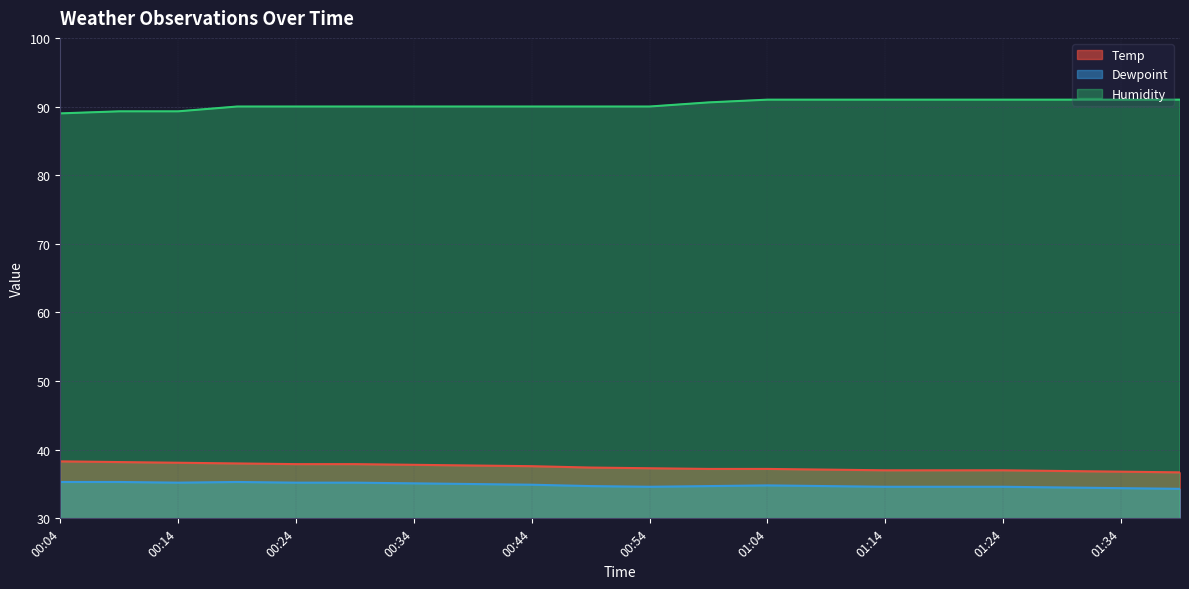

Which series changed the most between 00:24 and 00:49?

Temp